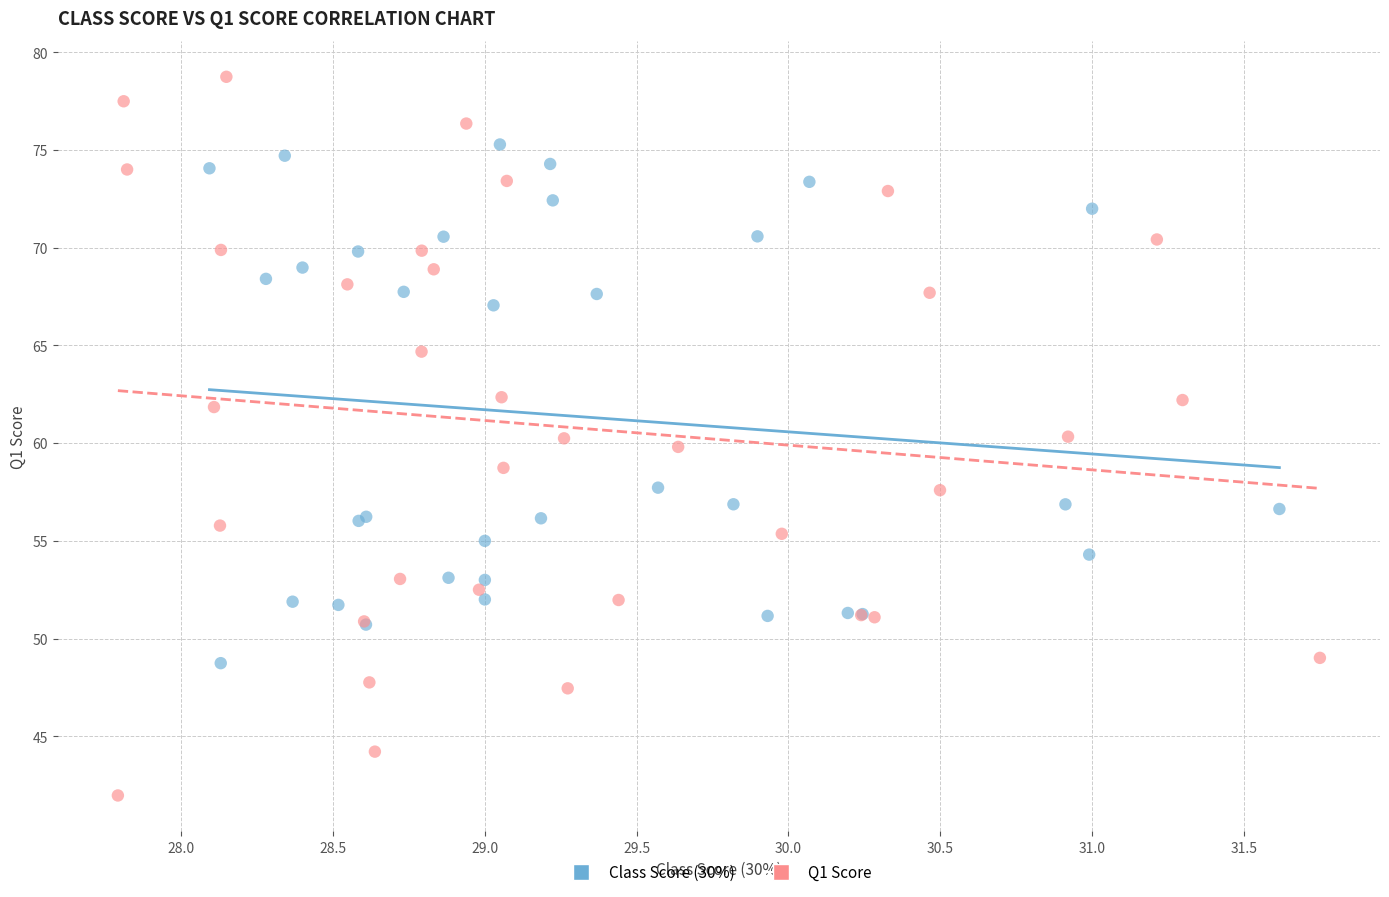

Which series contains the highest Y value?

Q1 Score